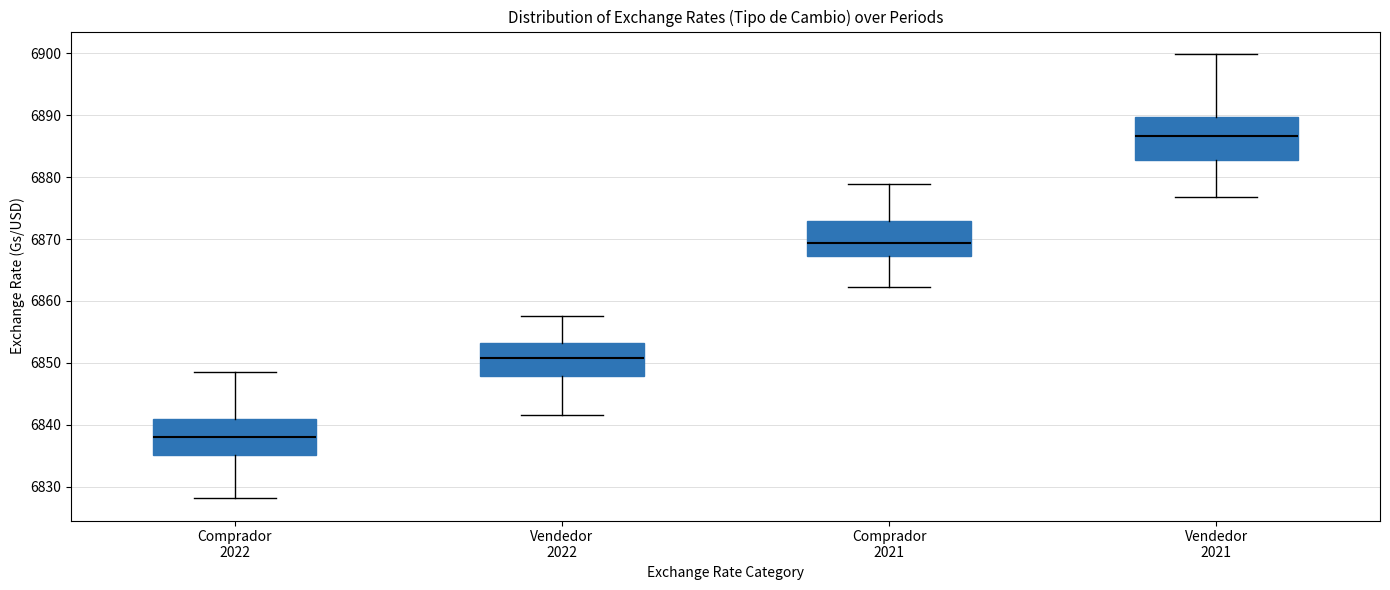

Where is the upper edge of the box for Vendedor 2021 on the y-axis? The values are not printed on the chart, so give them approximately, as read against the axis.

6890